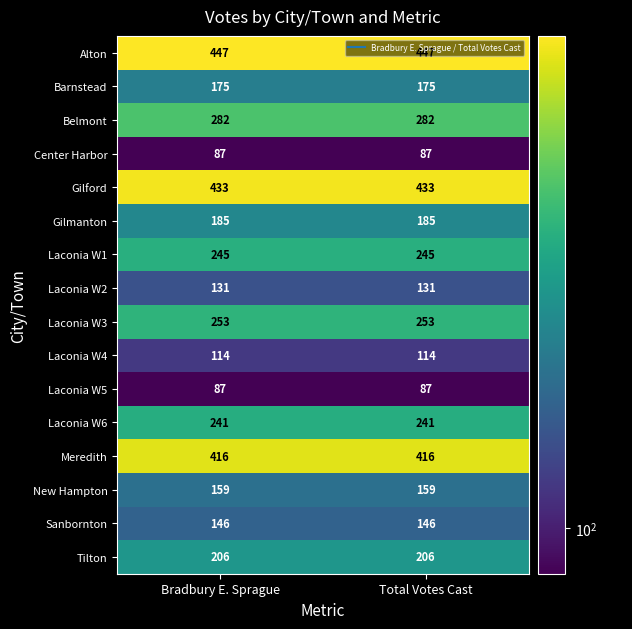

What value does the Center Harbor series have at Bradbury E. Sprague?

87